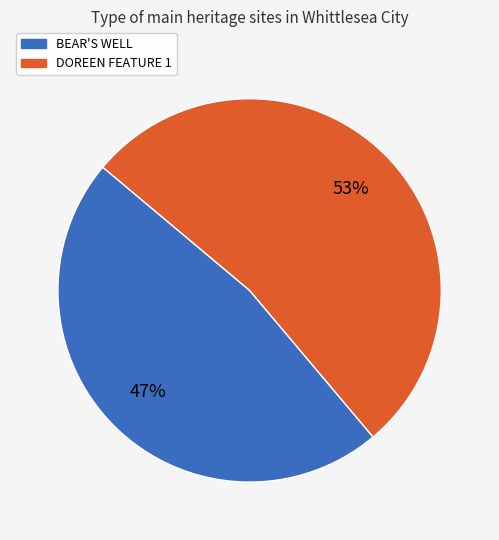

The BEAR'S WELL slice represents 47% of the pie. True or false?

True